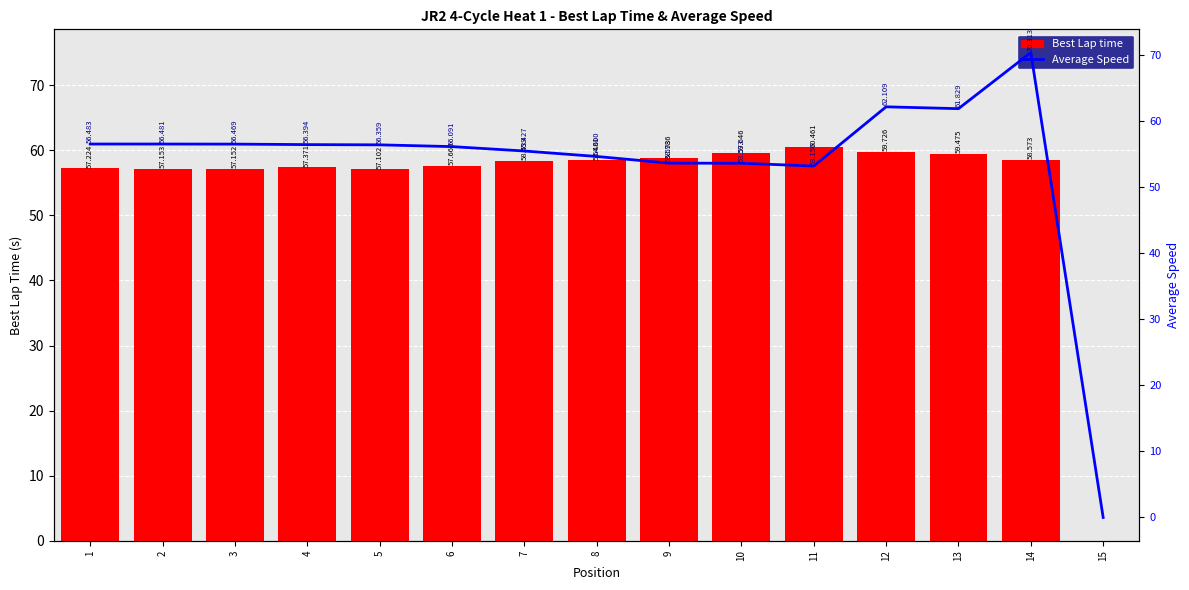

Reading left to right, list all the values displayed in this chart.

Best Lap time: 1=57.2	2=57.2	3=57.2	4=57.4	5=57.1	6=57.7	7=58.4	8=58.5	9=58.8	10=59.6	11=60.5	12=59.7	13=59.5	14=58.6	15=0.0
Average Speed: 1=56.5	2=56.5	3=56.5	4=56.4	5=56.4	6=56.1	7=55.4	8=54.6	9=53.6	10=53.6	11=53.2	12=62.1	13=61.8	14=70.3	15=0.0